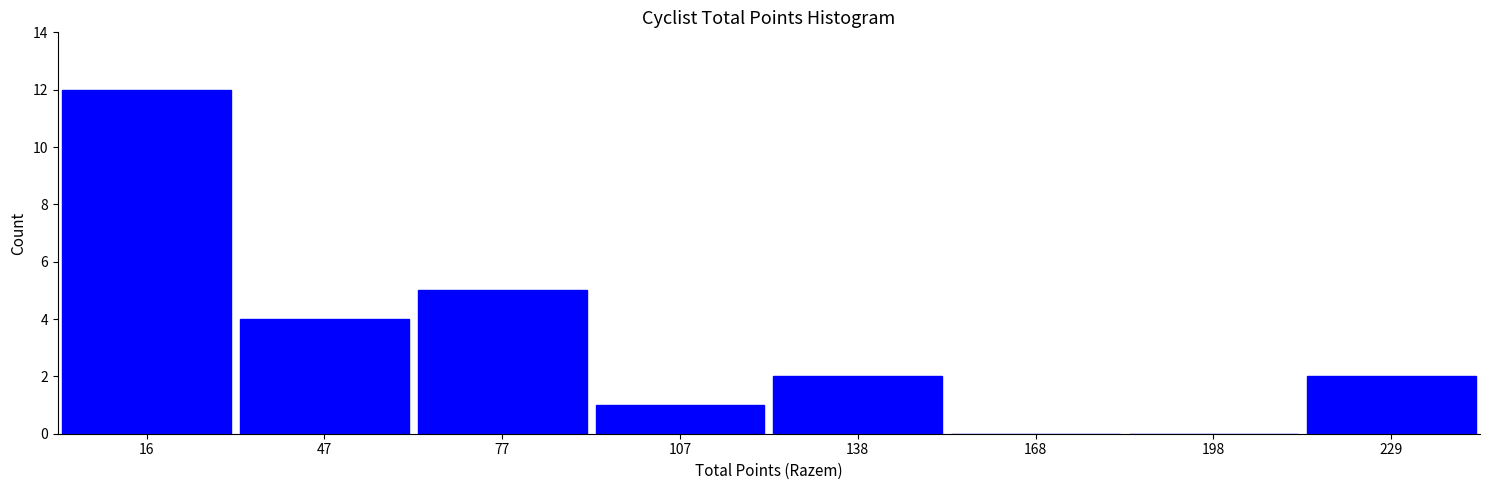

Reading left to right, transcribe this chart: for each bar, give the range it covers on the x-axis and its height. Neither the bar edges nor the heights are printed on the chart, so give them approximately, as read against the axes.

0 to 30: 12
30 to 60: 4
60 to 90: 5
90 to 125: 1
125 to 155: 2
155 to 185: 0
185 to 215: 0
215 to 245: 2